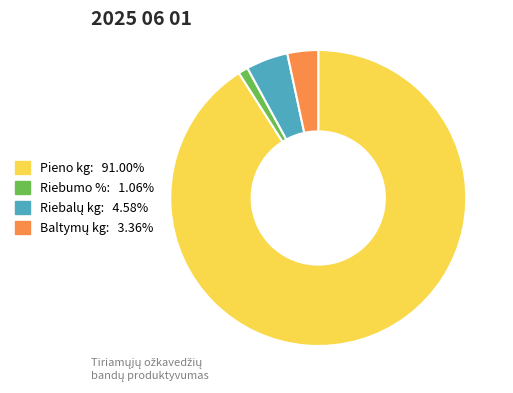

Combined, do Pieno kg: 91.00% and Riebumo %: 1.06% account for over 50%?

Yes